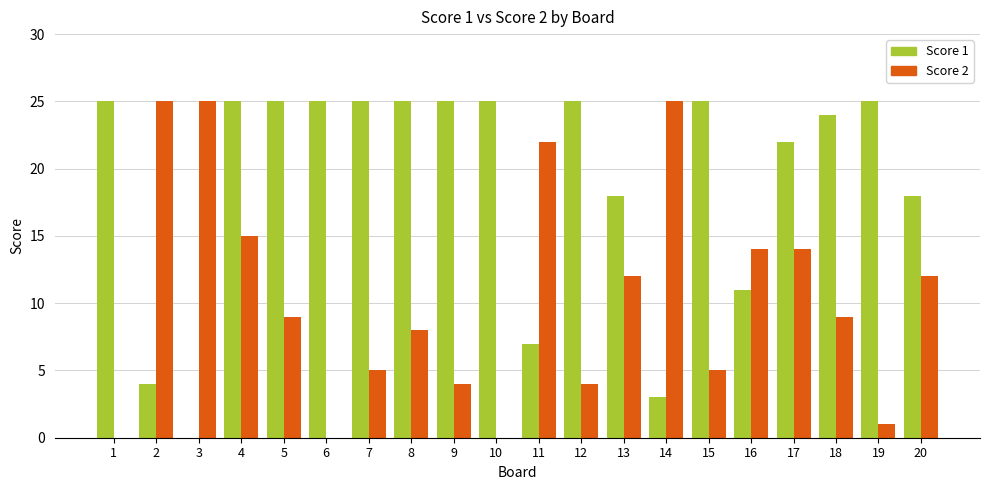

The value of Score 1 at 18 is 24. True or false?

True